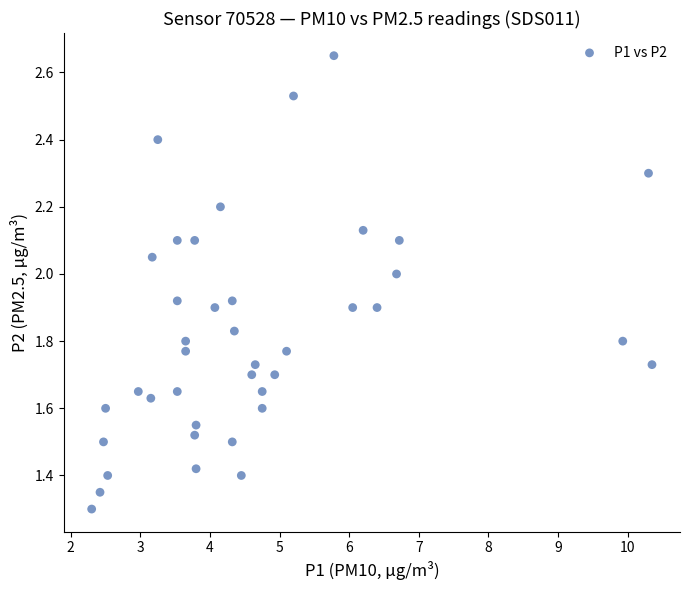

What is the range of X values (max minus min)?

8.1